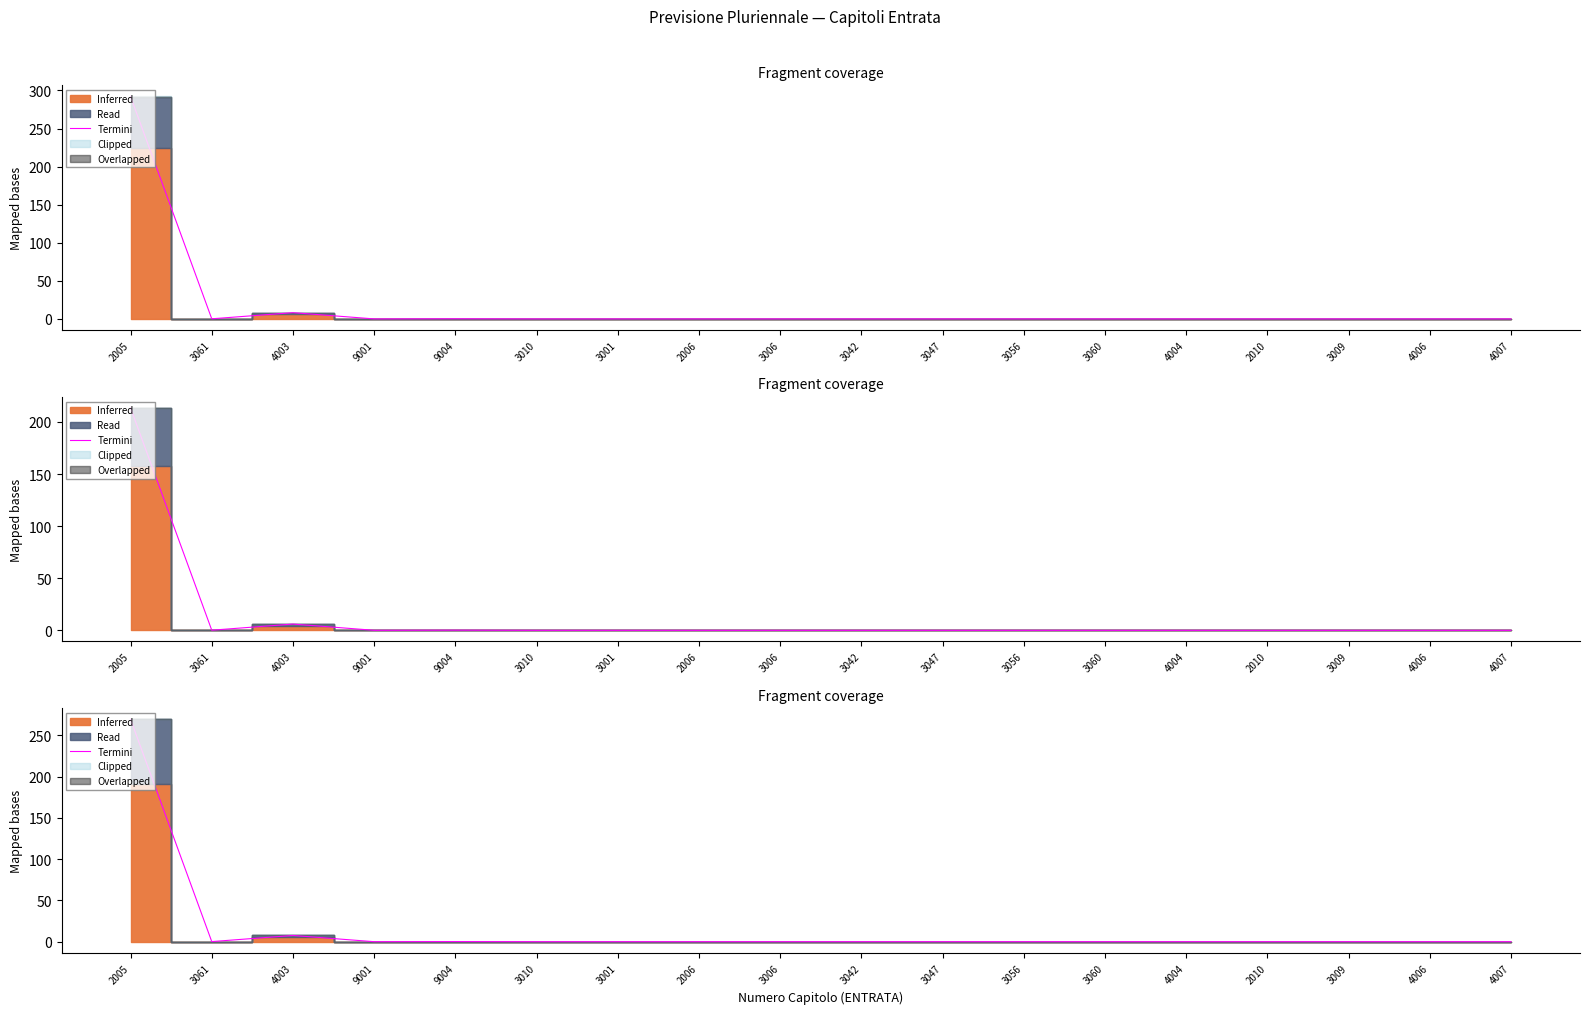

At which category does the data reach its first local peak?

4003